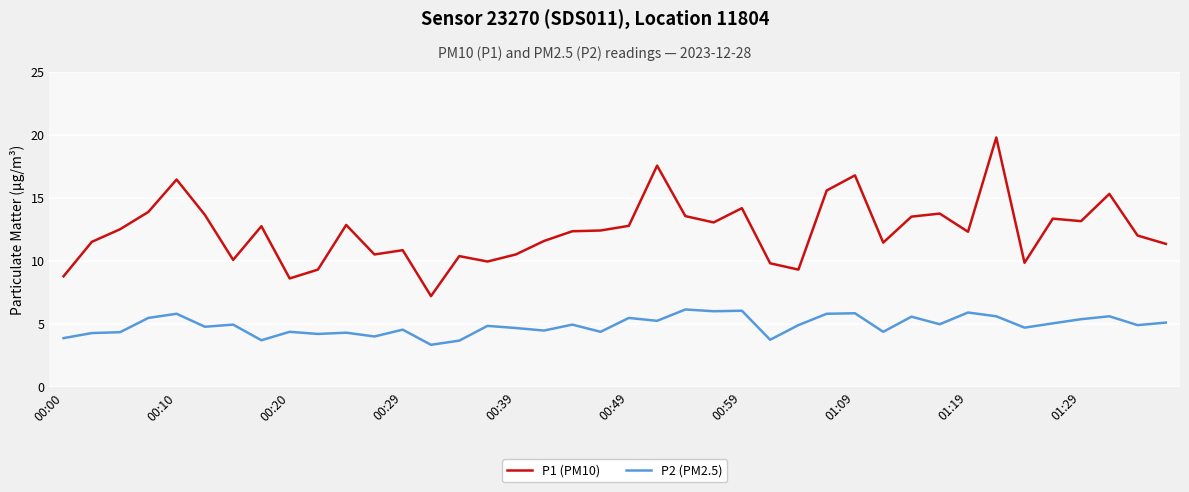

Rank the series by their maximum value, from lowest to highest.

P2 (PM2.5), P1 (PM10)